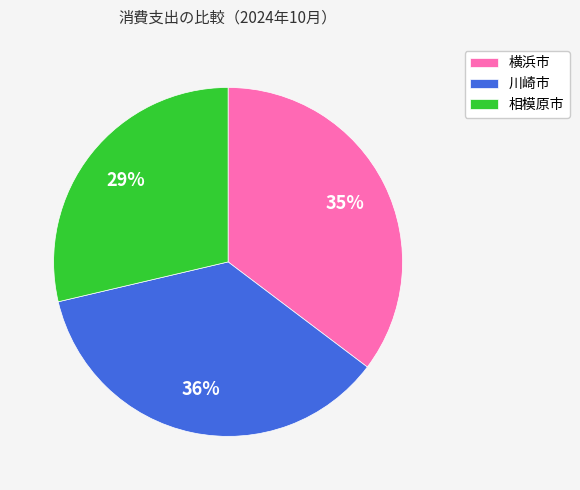

How many segments does this pie chart have?

3